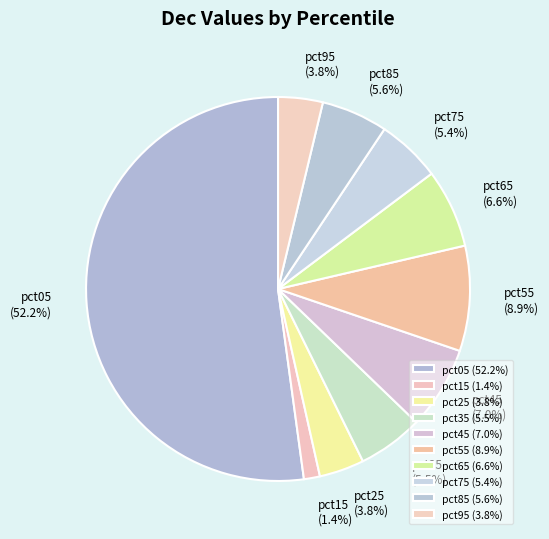

Do pct55 and pct95 together represent more than half of the pie?

No